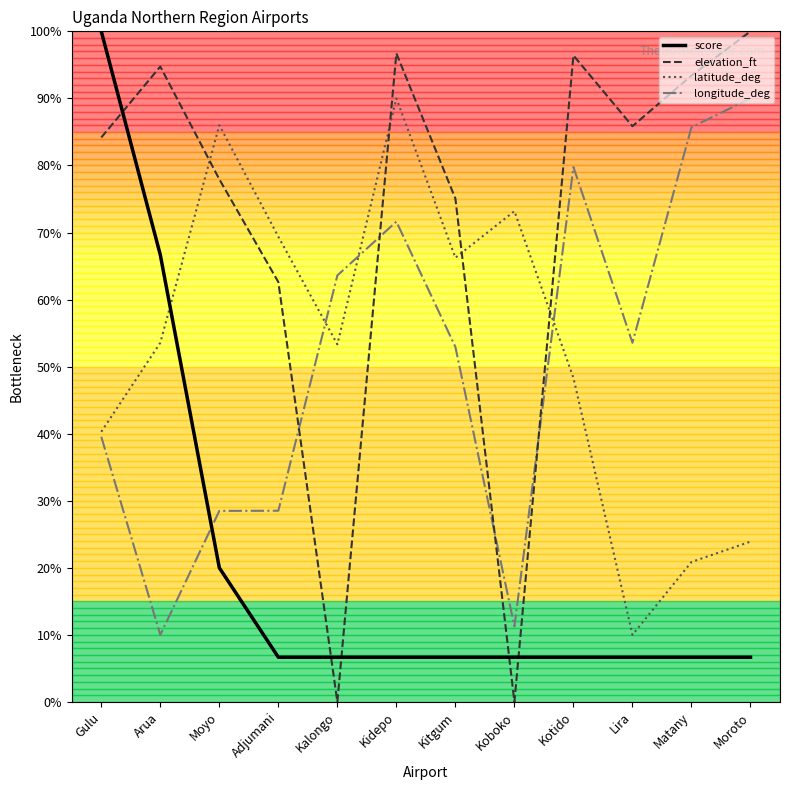

What is the sum of the score values at Kitgum and Adjumani?

13.3